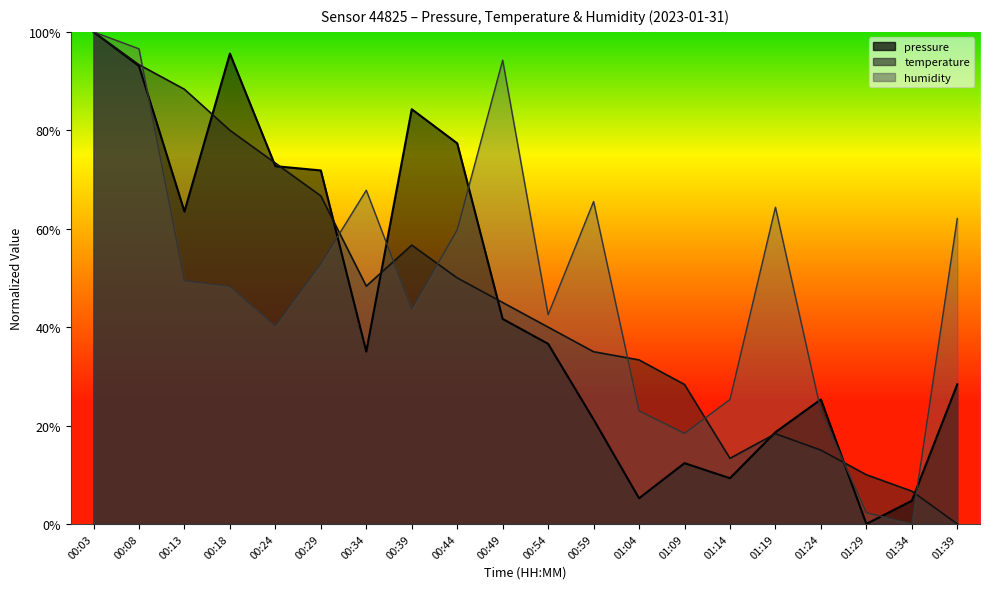

True or false: temperature and pressure cross at least once.

True